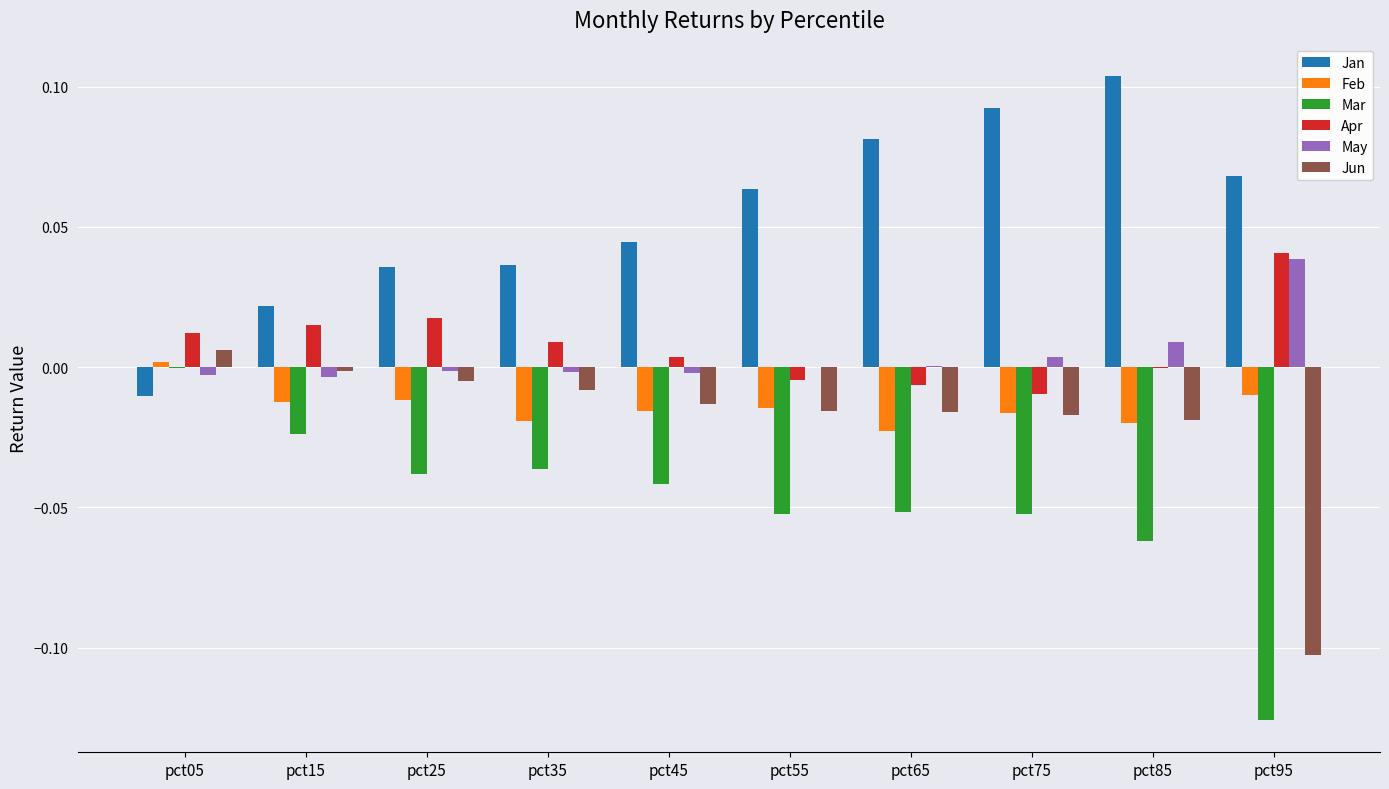

Between pct25 and pct75, which series saw the biggest shift?

Jan